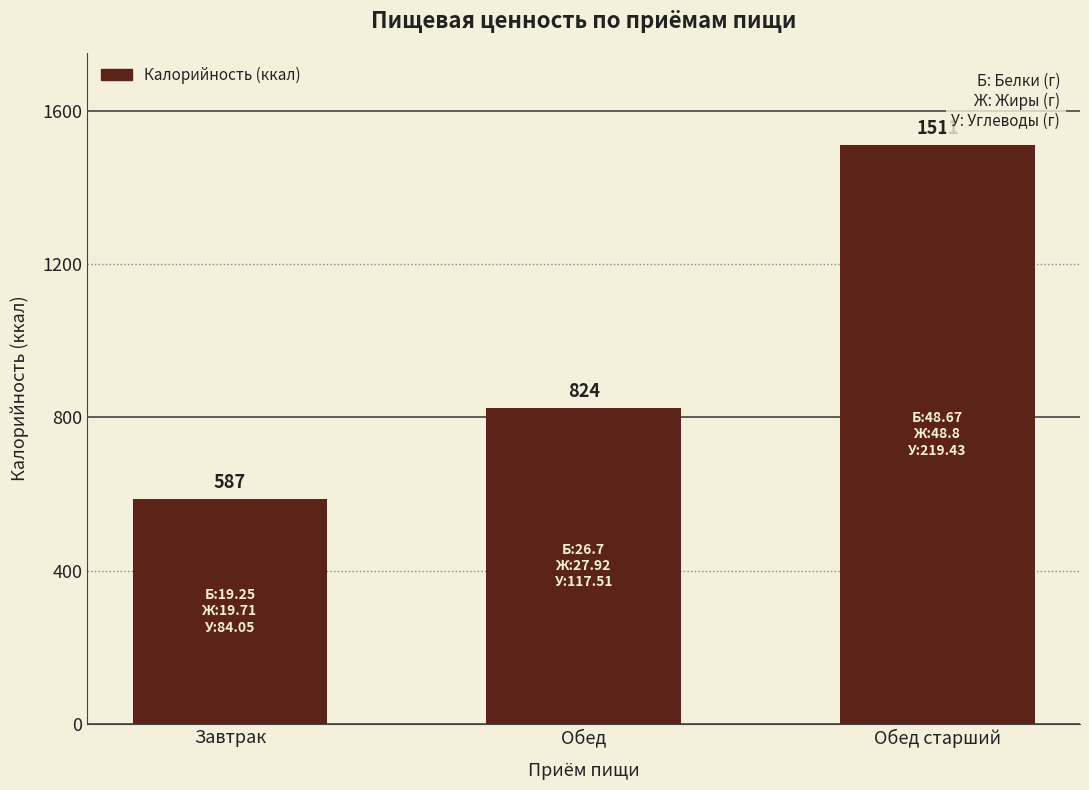

Which has a higher value, Завтрак or Обед старший?

Обед старший